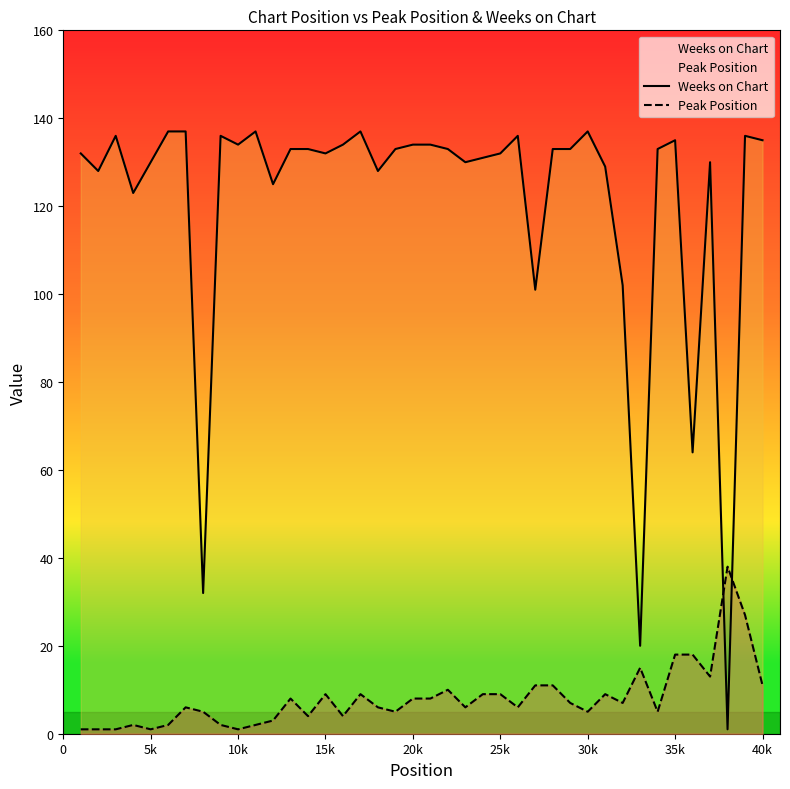

What is the value of the Peak Position point at the 20th from the left?

8